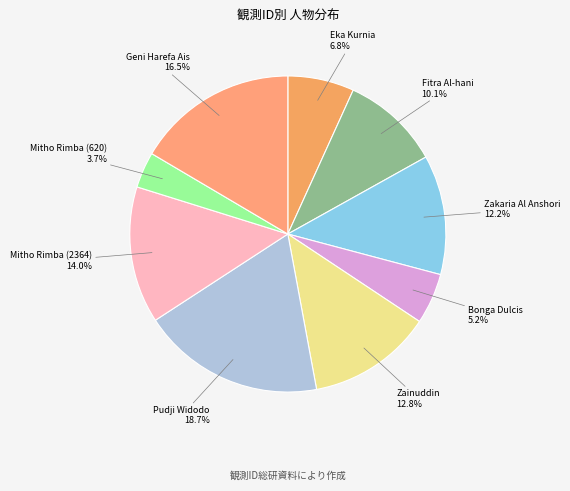

How many segments does this pie chart have?

9